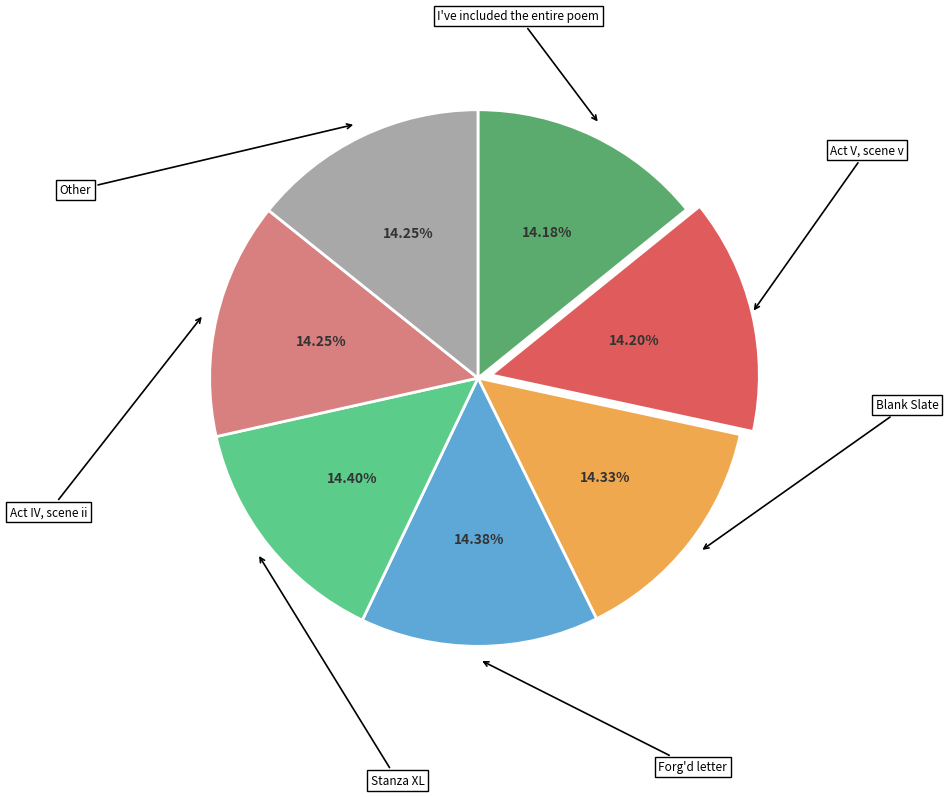

Count the number of slices in the pie.

7